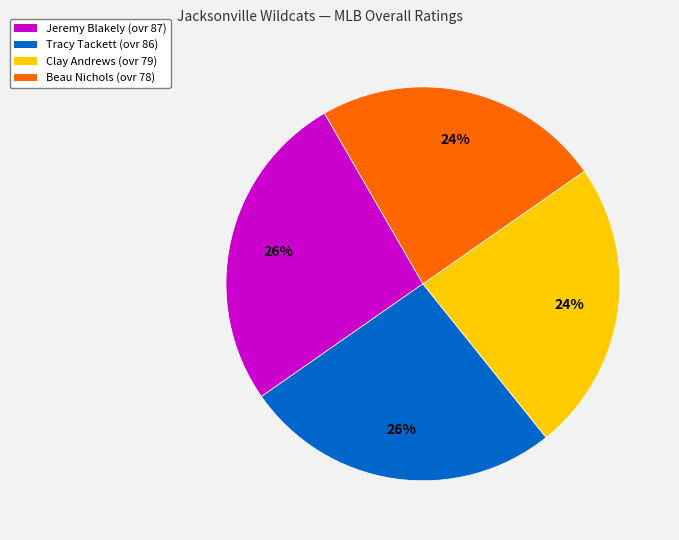

Combined, do Jeremy and Tracy account for over 50%?

Yes